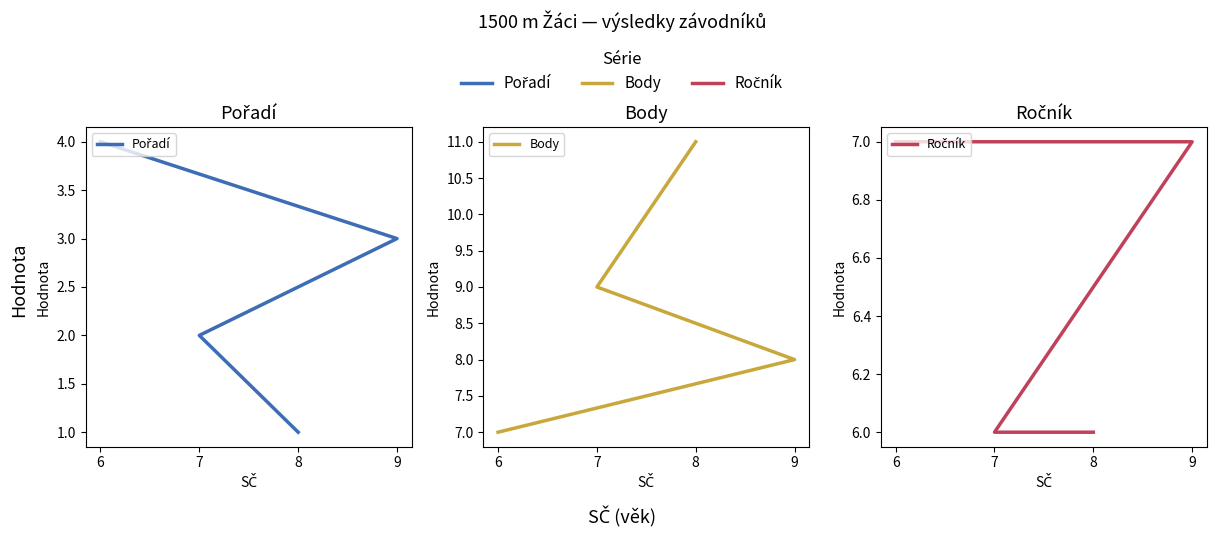

How many categories are shown in the chart?

4